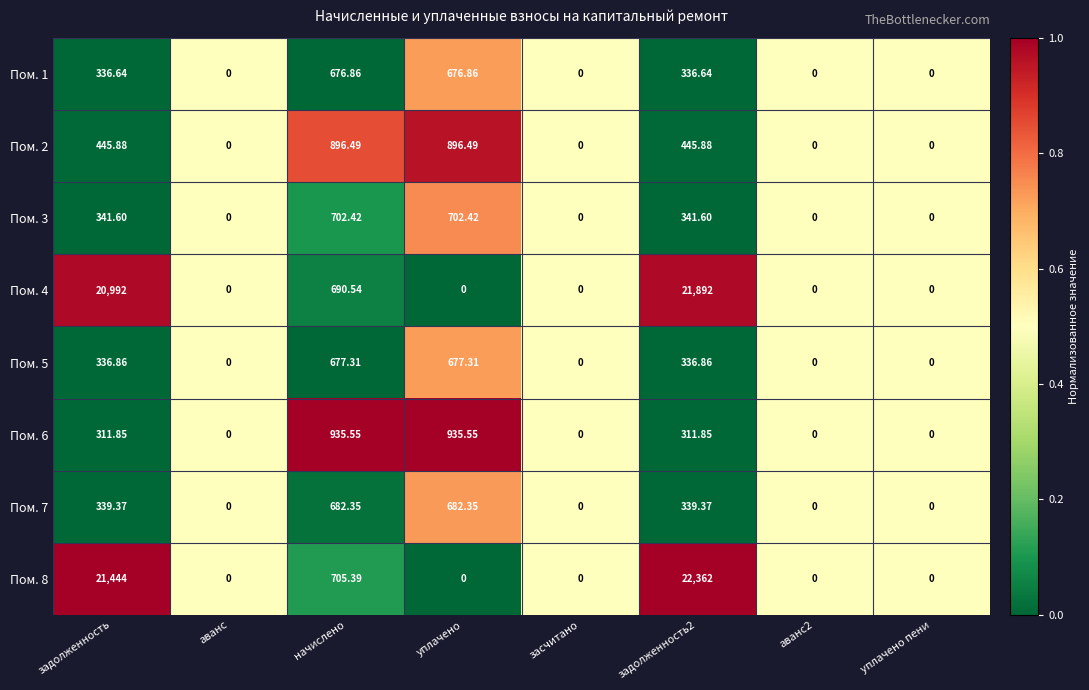

Which series has the largest total across all categories?

Пом. 8